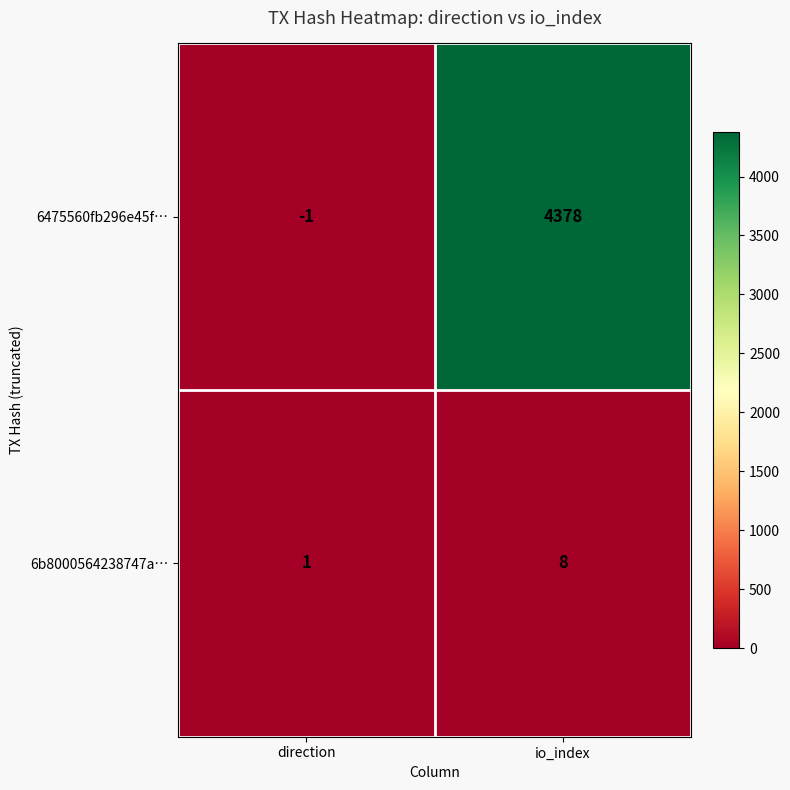

What is the sum of the 6b8000564238747a… values at io_index and direction?

9